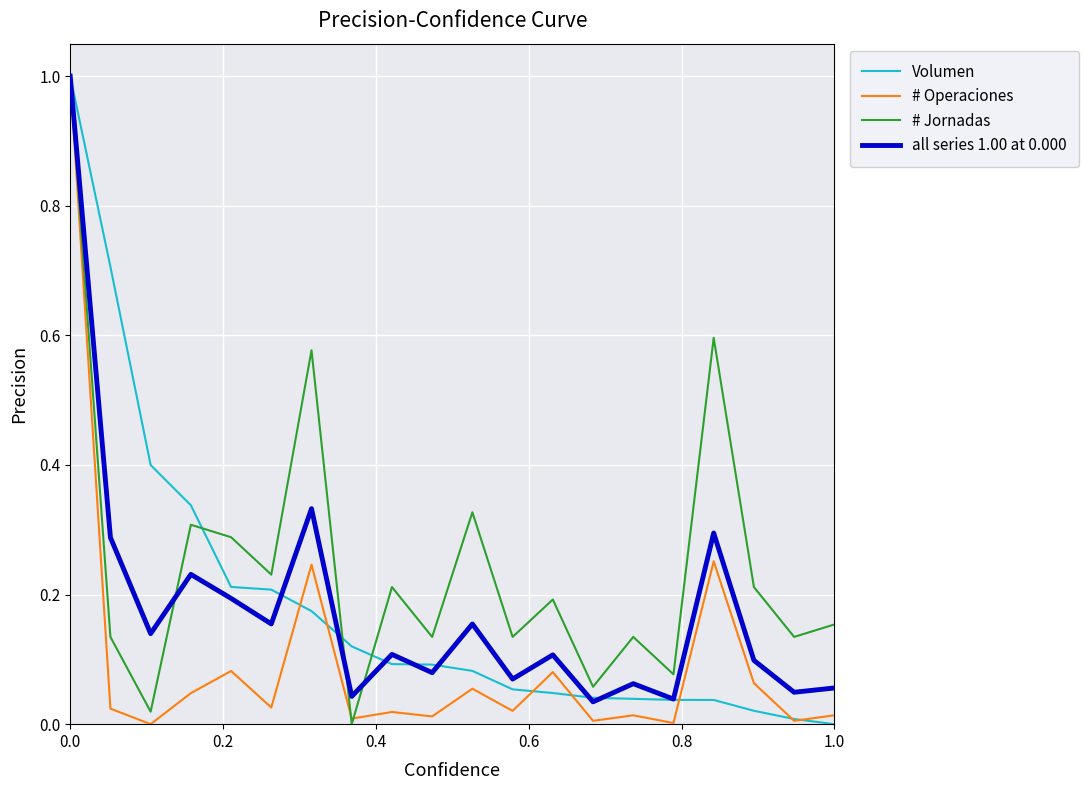

What is the highest value of the all series 1.00 at 0.000 series?

1.0